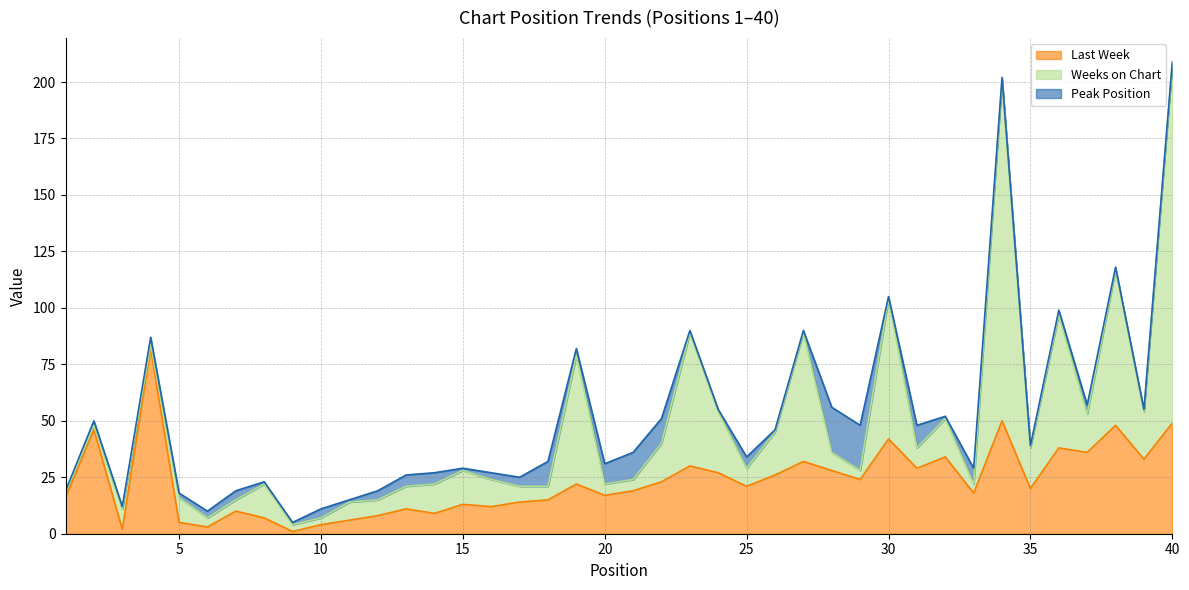

True or false: Last Week and Peak Position cross at least once.

False